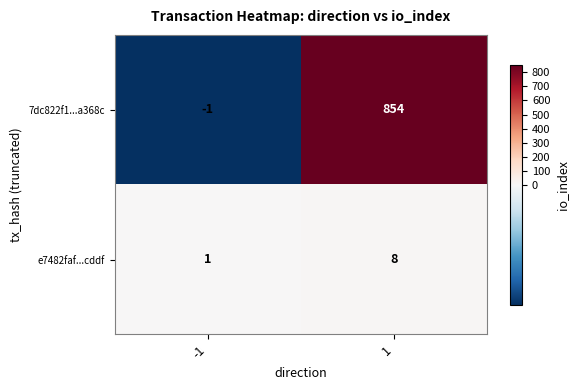

List the series in order of their peak value, highest first.

7dc822f1...a368c, e7482faf...cddf